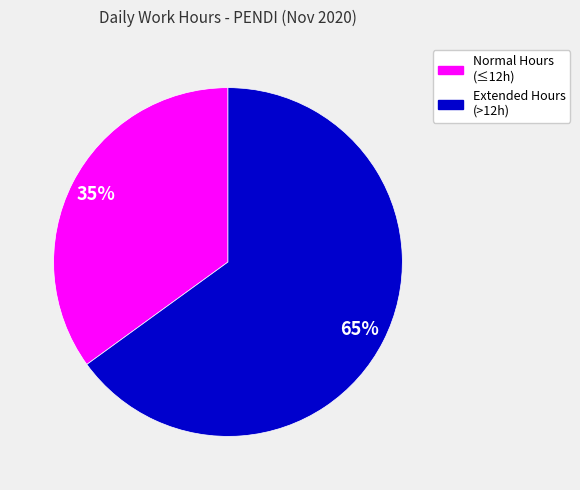

Does any single category account for the majority?

Yes